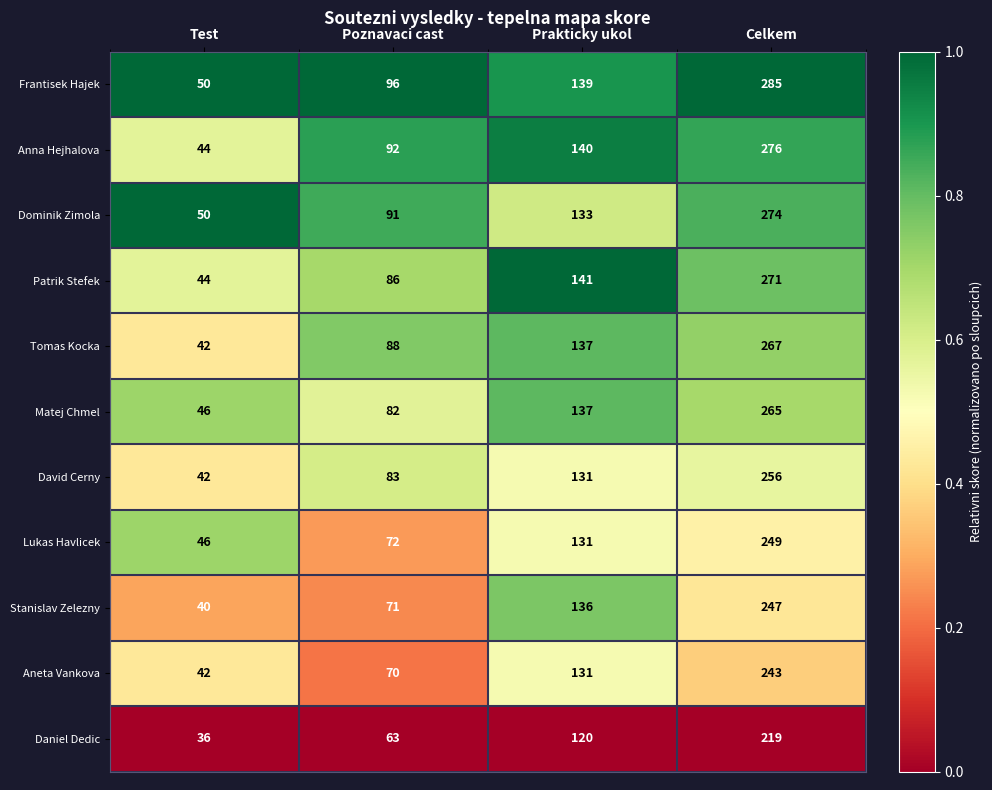

The value of Patrik Stefek at Celkem is 82. True or false?

False